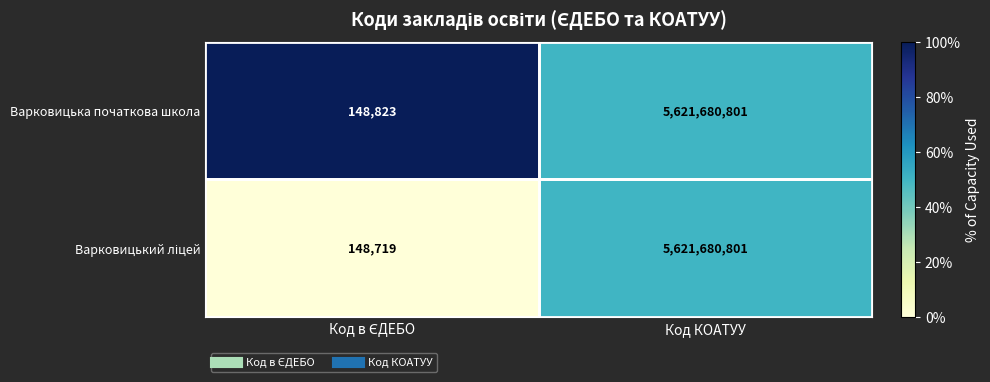

At which label does Варковицька початкова школа reach its peak?

Код КОАТУУ